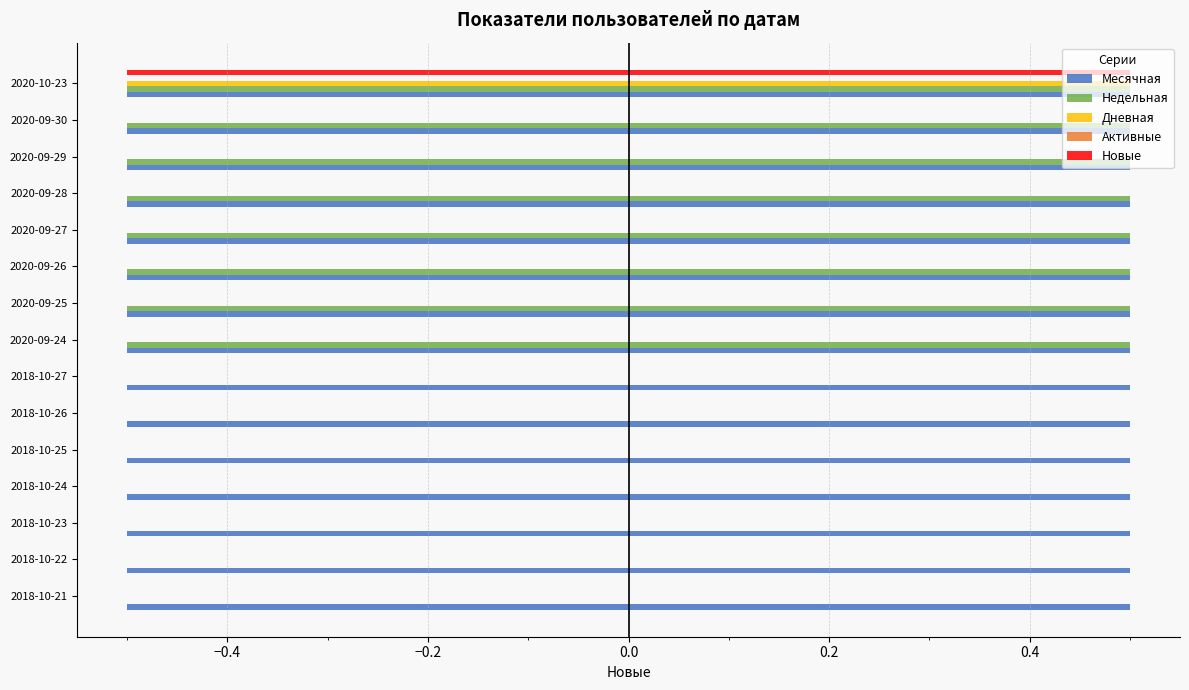

How many values in the Новые series exceed 0?

1